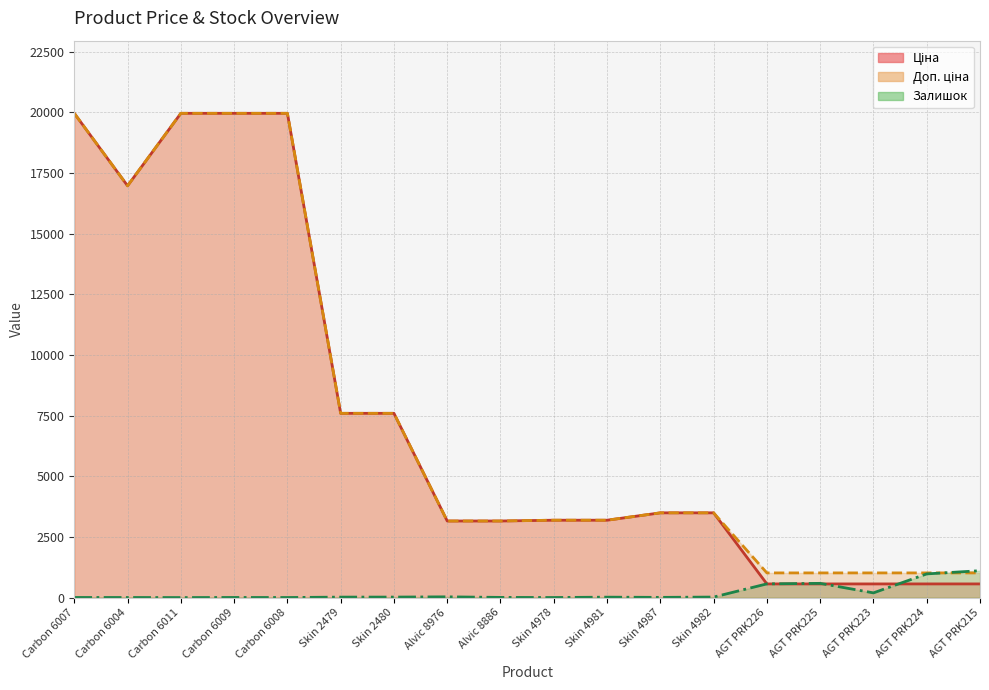

How many distinct data groups are displayed?

3